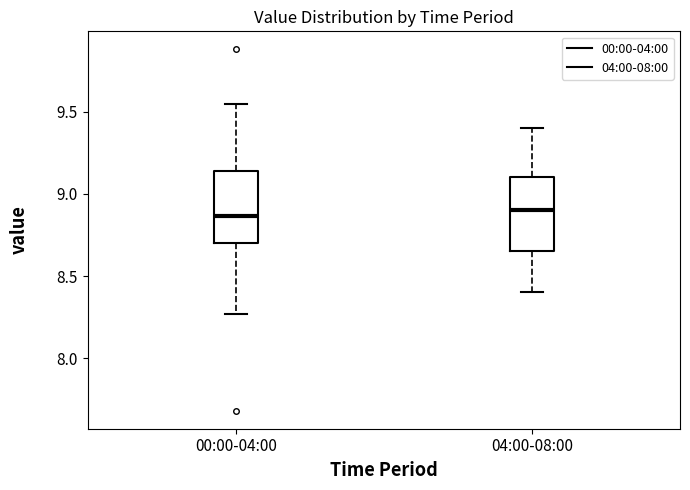

Reading left to right, read every box against the y-axis: the position of its median line, the range the box covers, and the ends of its whiskers. The values are not printed on the chart, so give them approximately, as read against the axis.

00:00-04:00: median 8.85, box 8.70 to 9.15, whiskers 8.25 to 9.55
04:00-08:00: median 8.90, box 8.65 to 9.10, whiskers 8.40 to 9.40